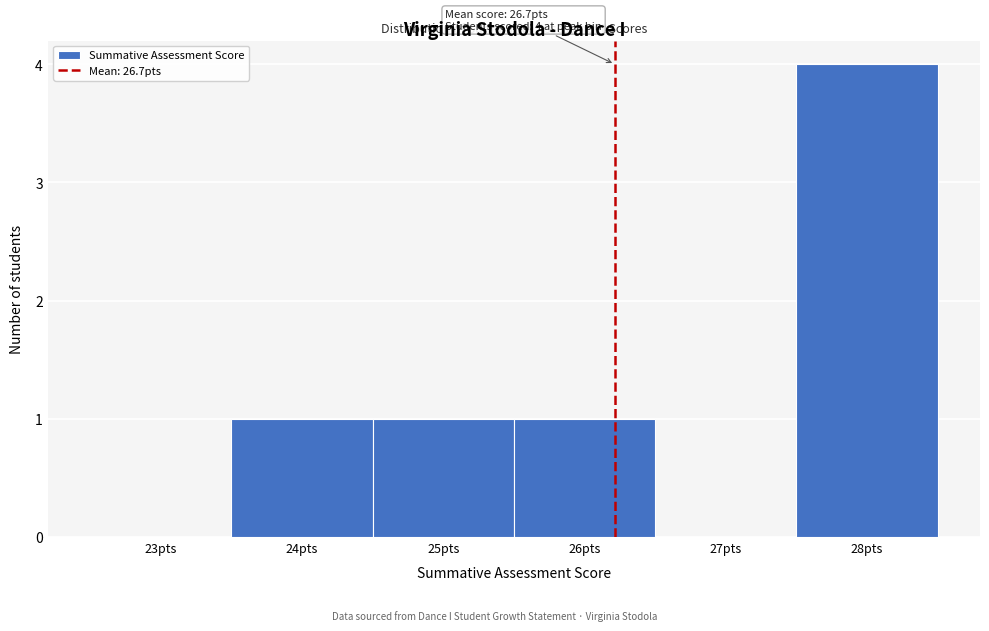

Reading right to left, transcribe all the data shown in this chart.

28pts=4	27pts=0	26pts=1	25pts=1	24pts=1	23pts=0